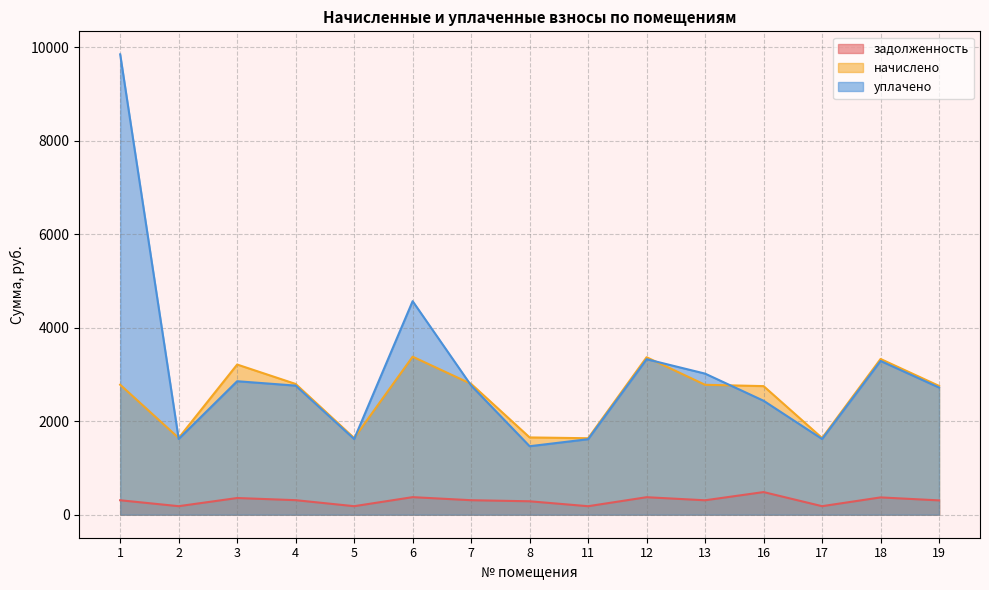

What is the average value of the уплачено series?

3035.7